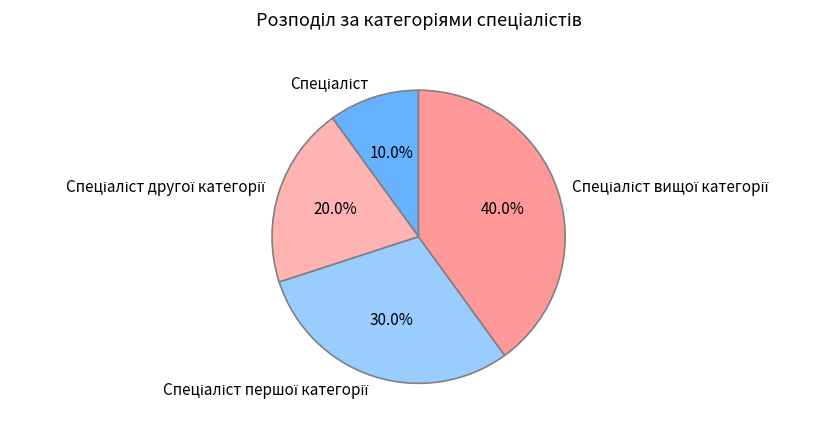

To the nearest percent, what is the difference between the largest and smallest slice percentages?

30%